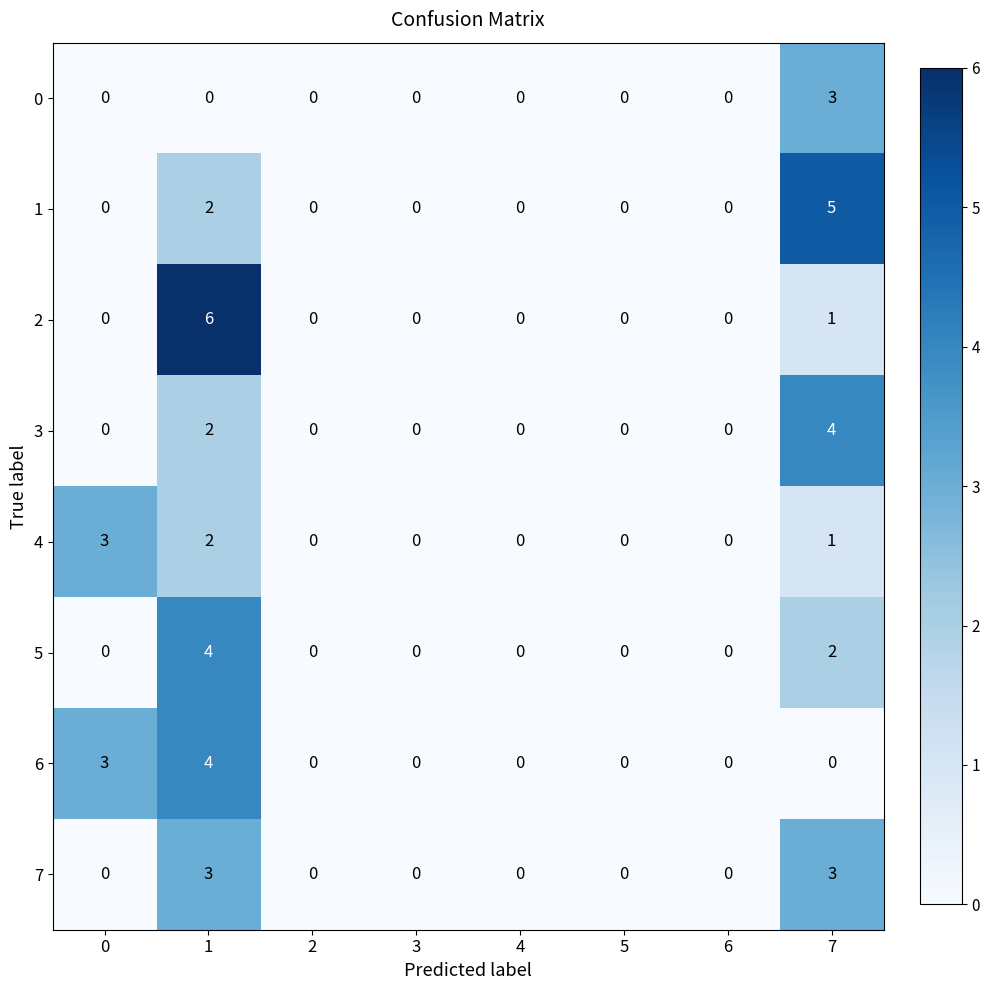

How many positive values does the 0 series have?

1